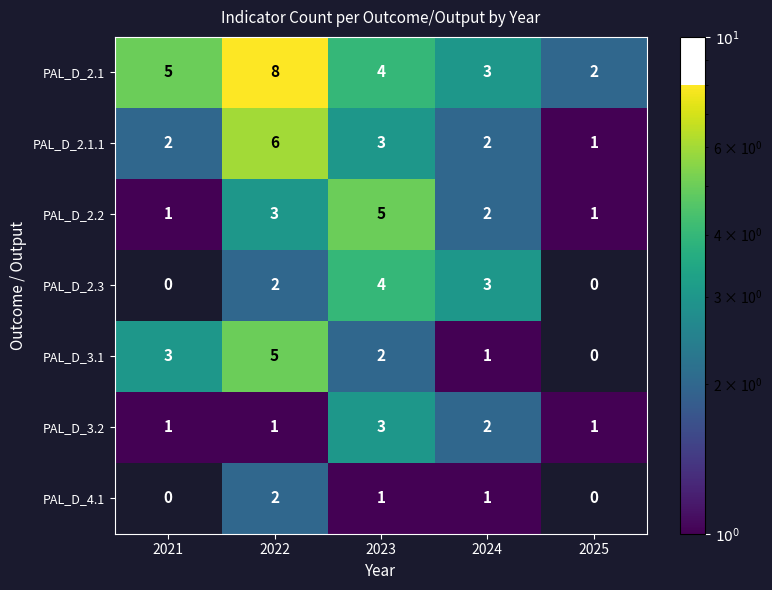

Rank the categories by PAL_D_2.1 value from lowest to highest.

2025, 2024, 2023, 2021, 2022